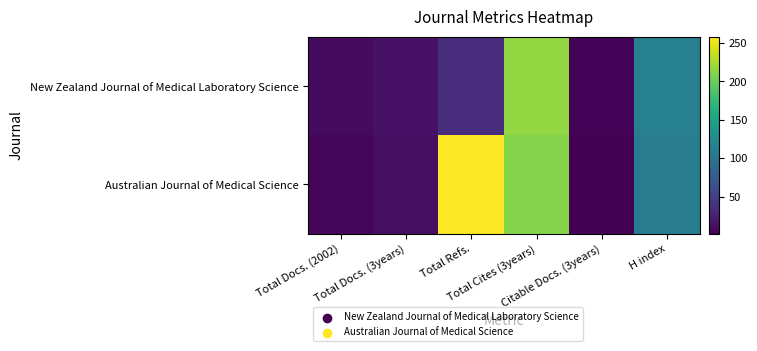

Count the number of data series in this chart.

2